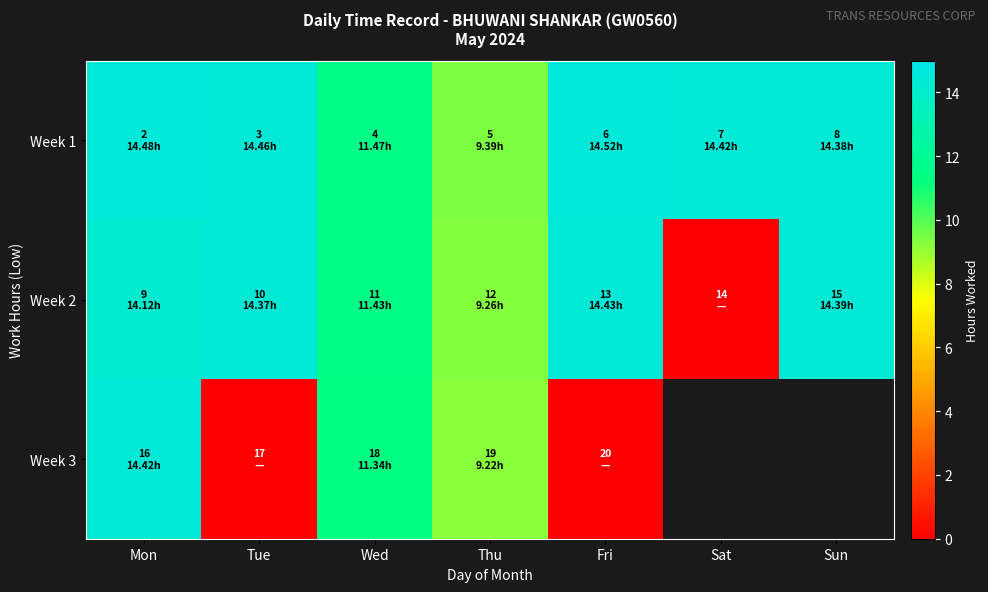

Which series changed the most between Wed and Thu?

Week 2